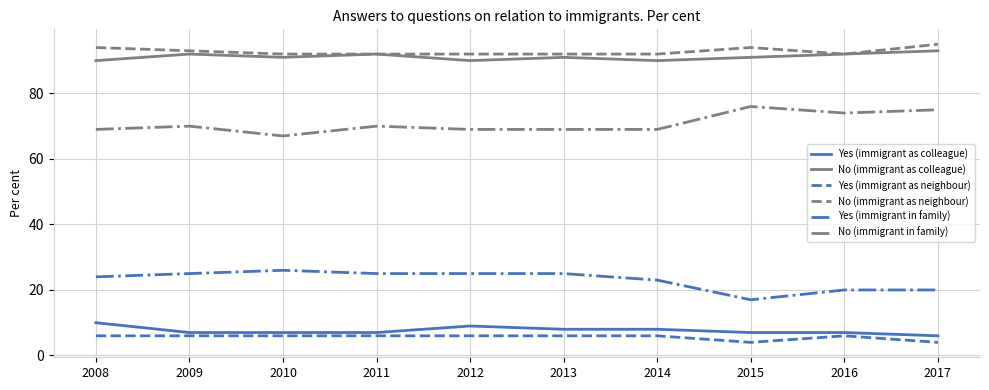

In No (immigrant as colleague), how many points are lower than both neighbors (excluding endpoints)?

3